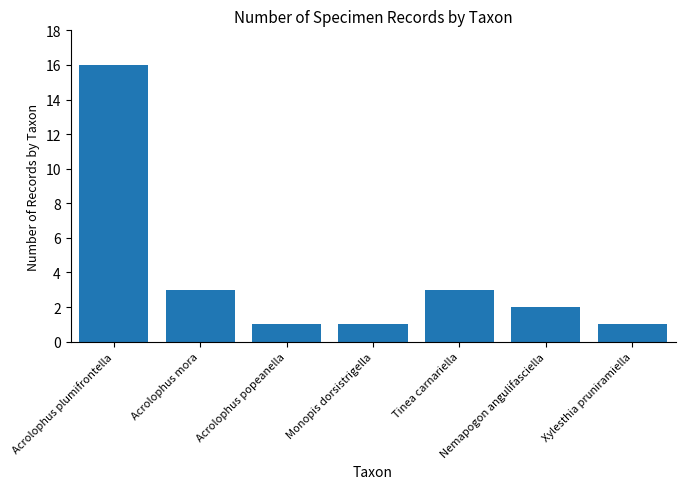

What is the sum of the values at Acrolophus popeanella and Acrolophus plumifrontella?

17